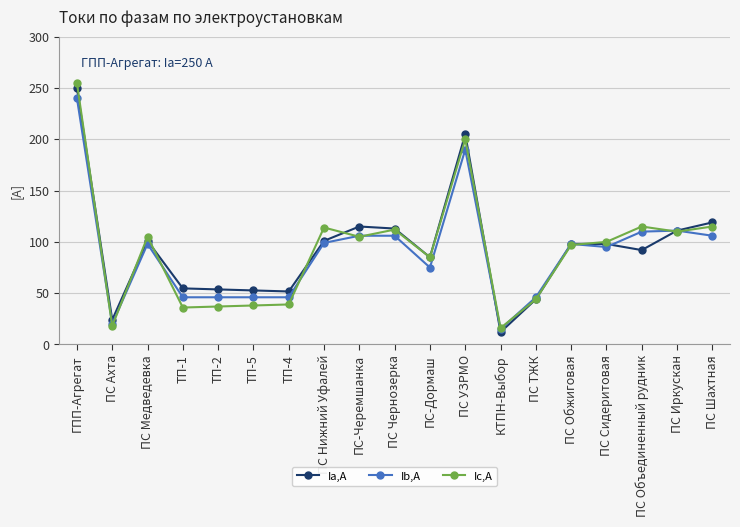

At which category is the sum across all series the highest?

ГПП-Агрегат